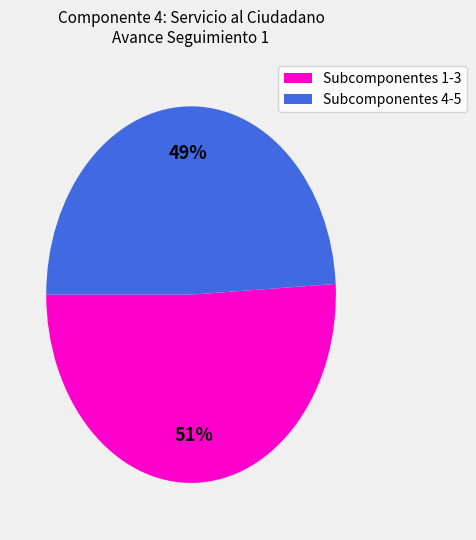

Count the number of slices in the pie.

2